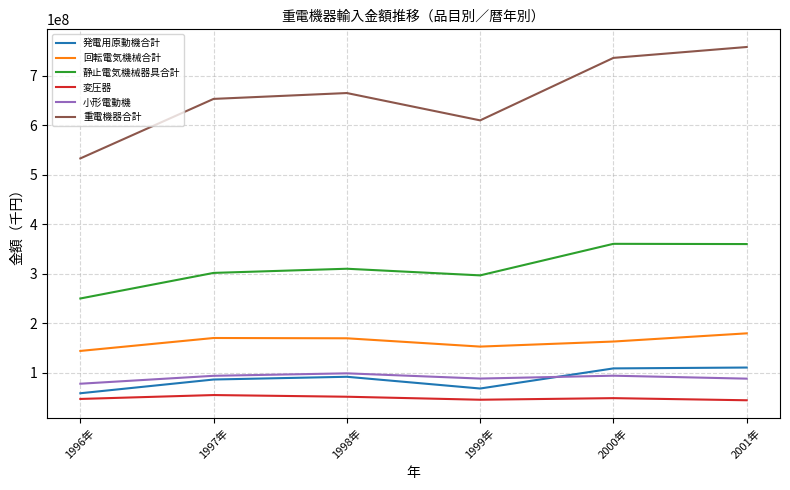

What is the maximum value for 小形電動機?

99070970